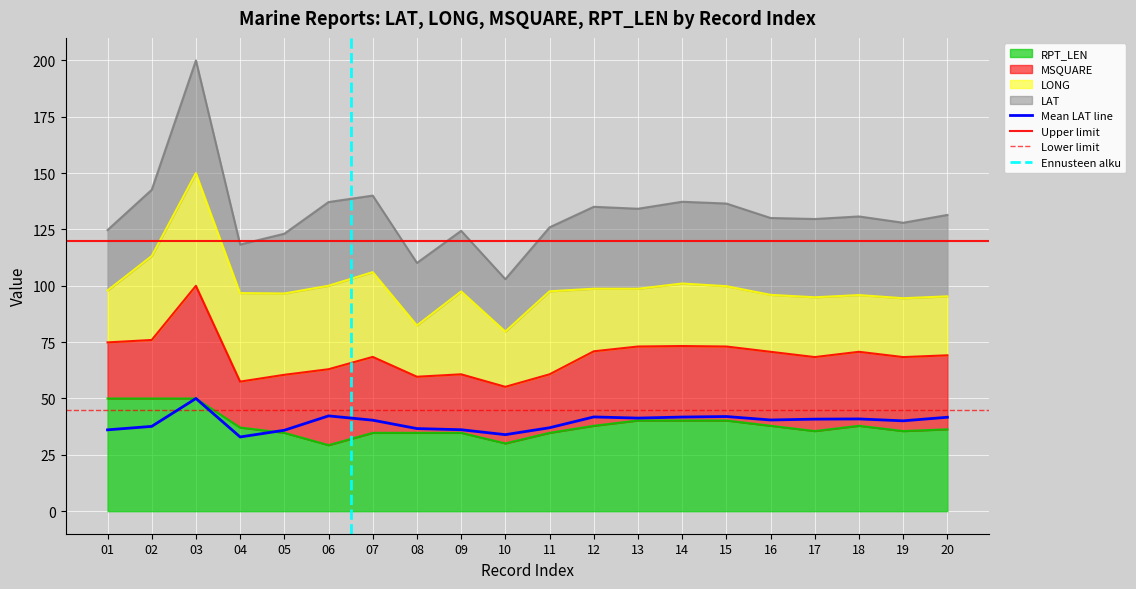

Which has a higher value, 07 or 06?

06